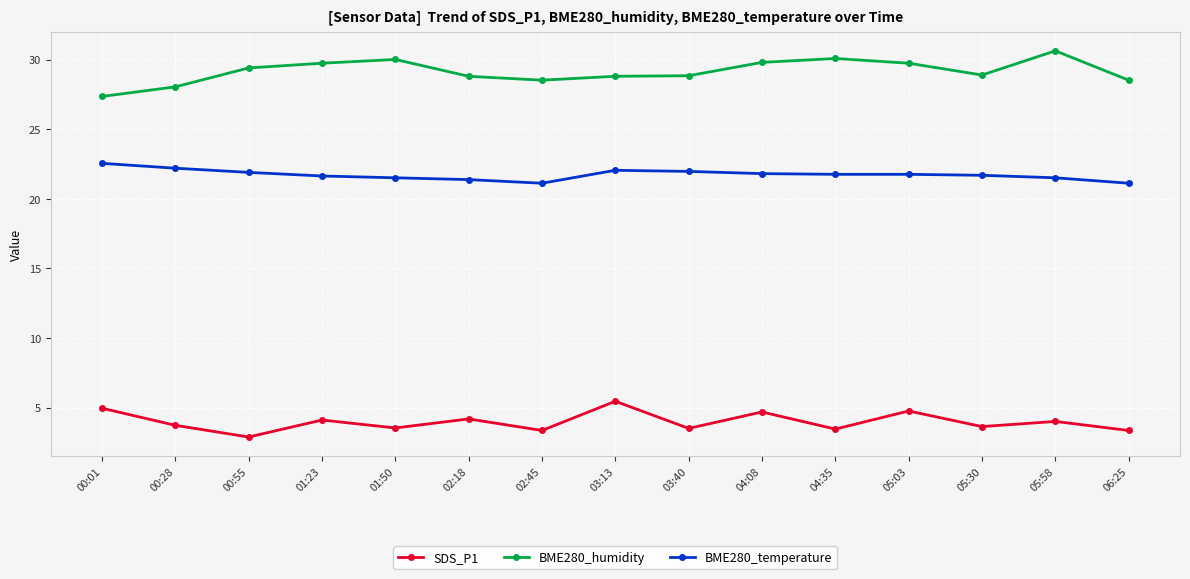

What is the difference between the second highest and minimum values in the SDS_P1 series?

2.1